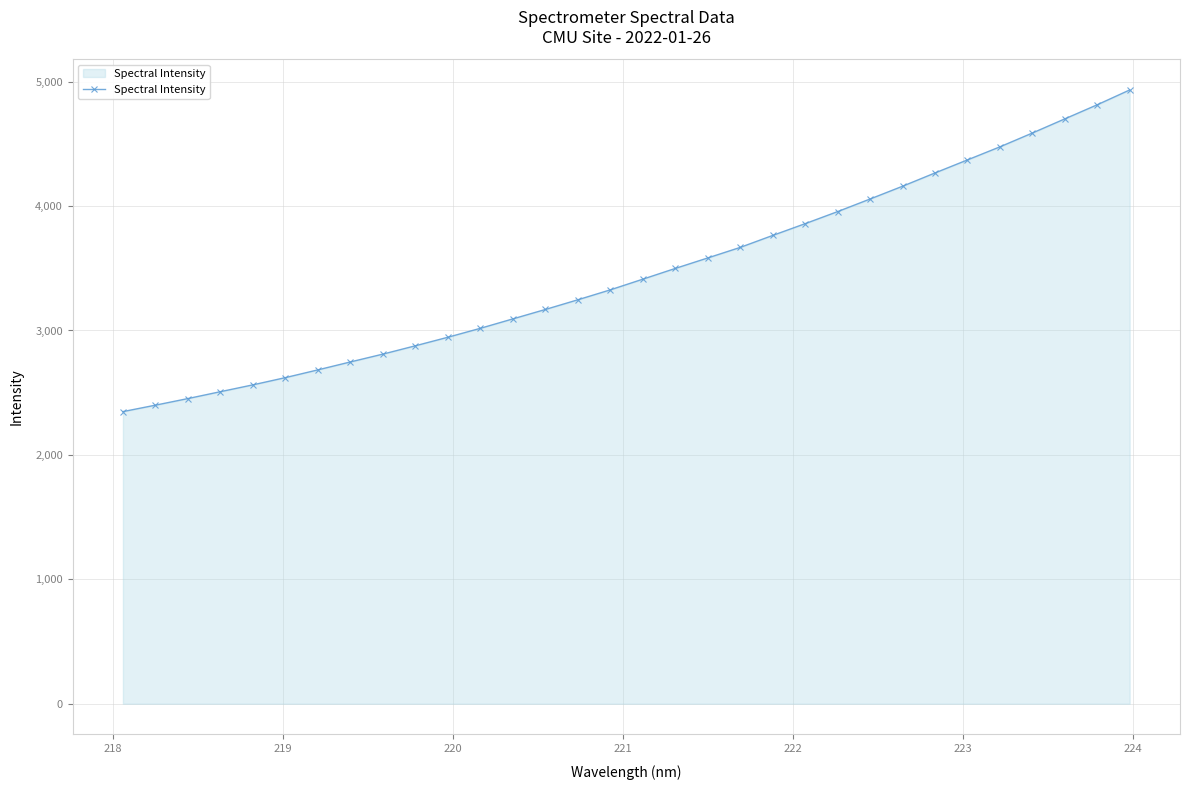

What is the maximum value shown in the chart?

4933.3